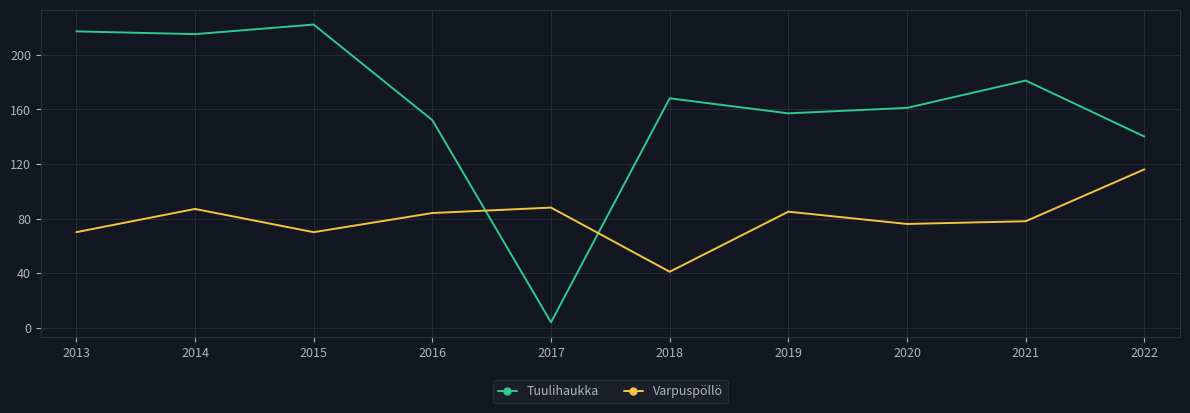

What is the average value of the Varpuspöllö series?

80